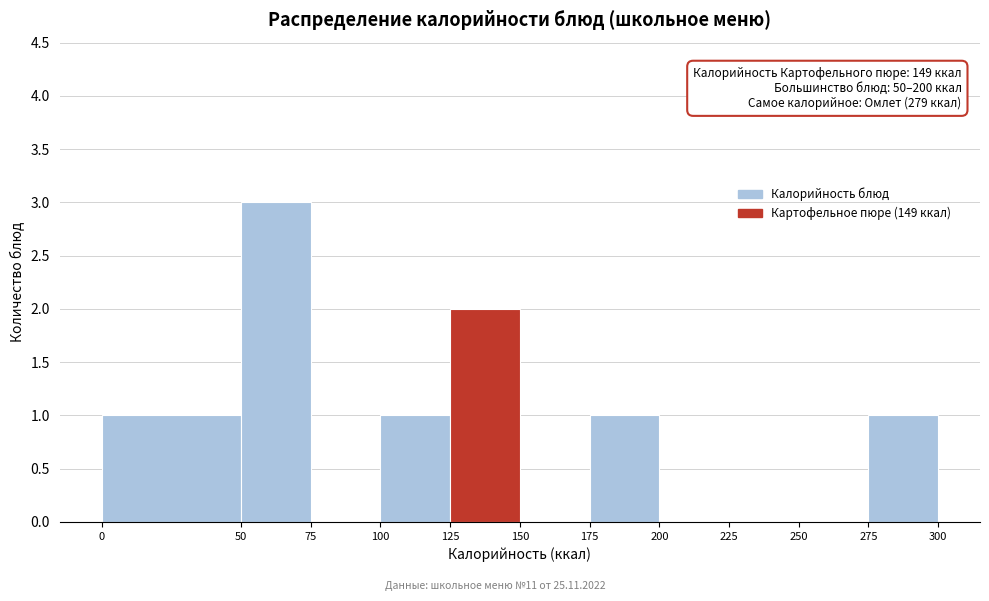

Over which range of the x-axis is the bar tallest?

50 to 75